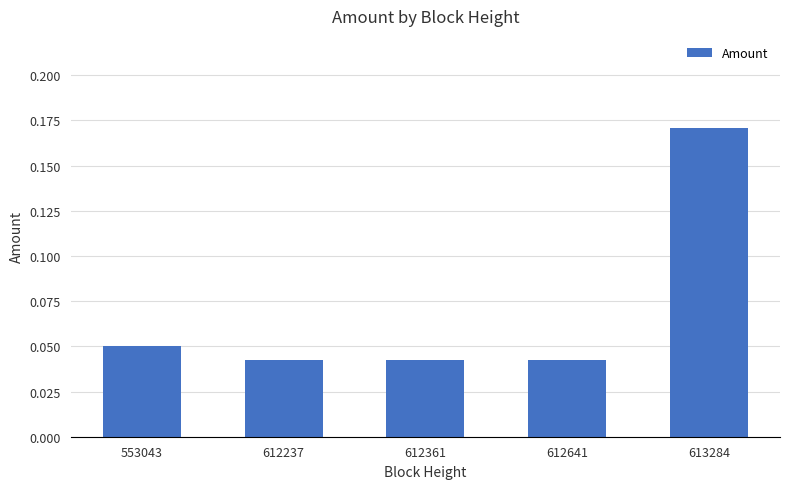

What is the sum of all values?

0.3